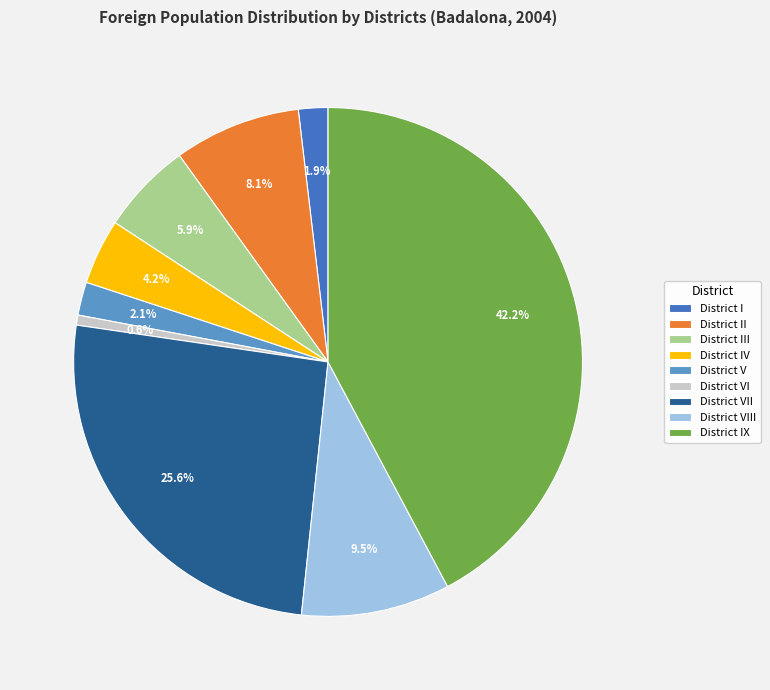

To the nearest percent, what is the average slice percentage?

11%